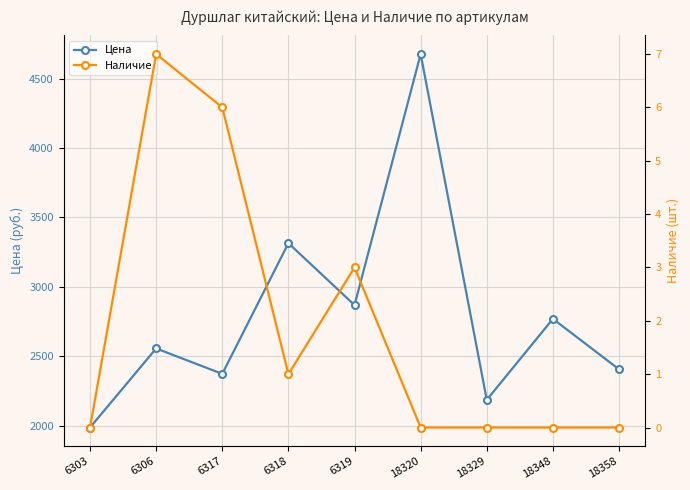

True or false: Цена and Наличие intersect in this chart.

False